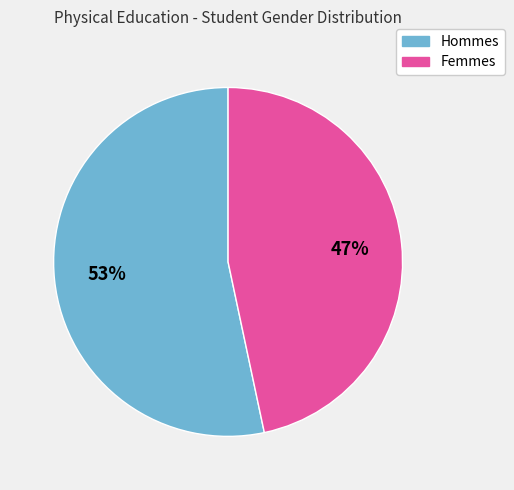

To the nearest percent, what is the average slice percentage?

50%